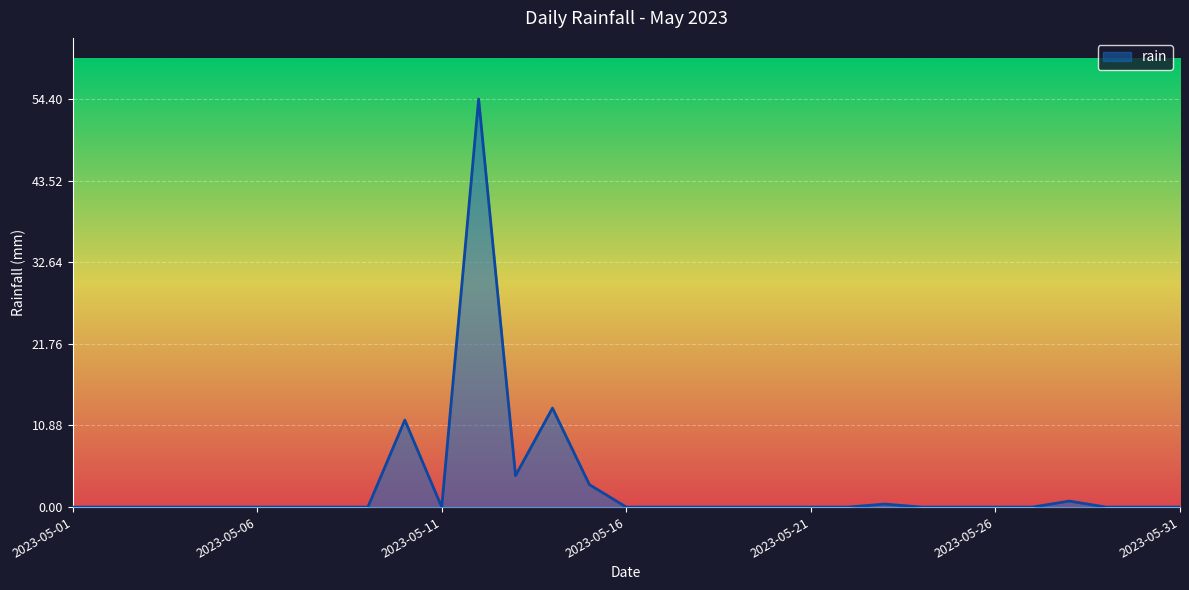

What is the maximum value shown in the chart?

54.4